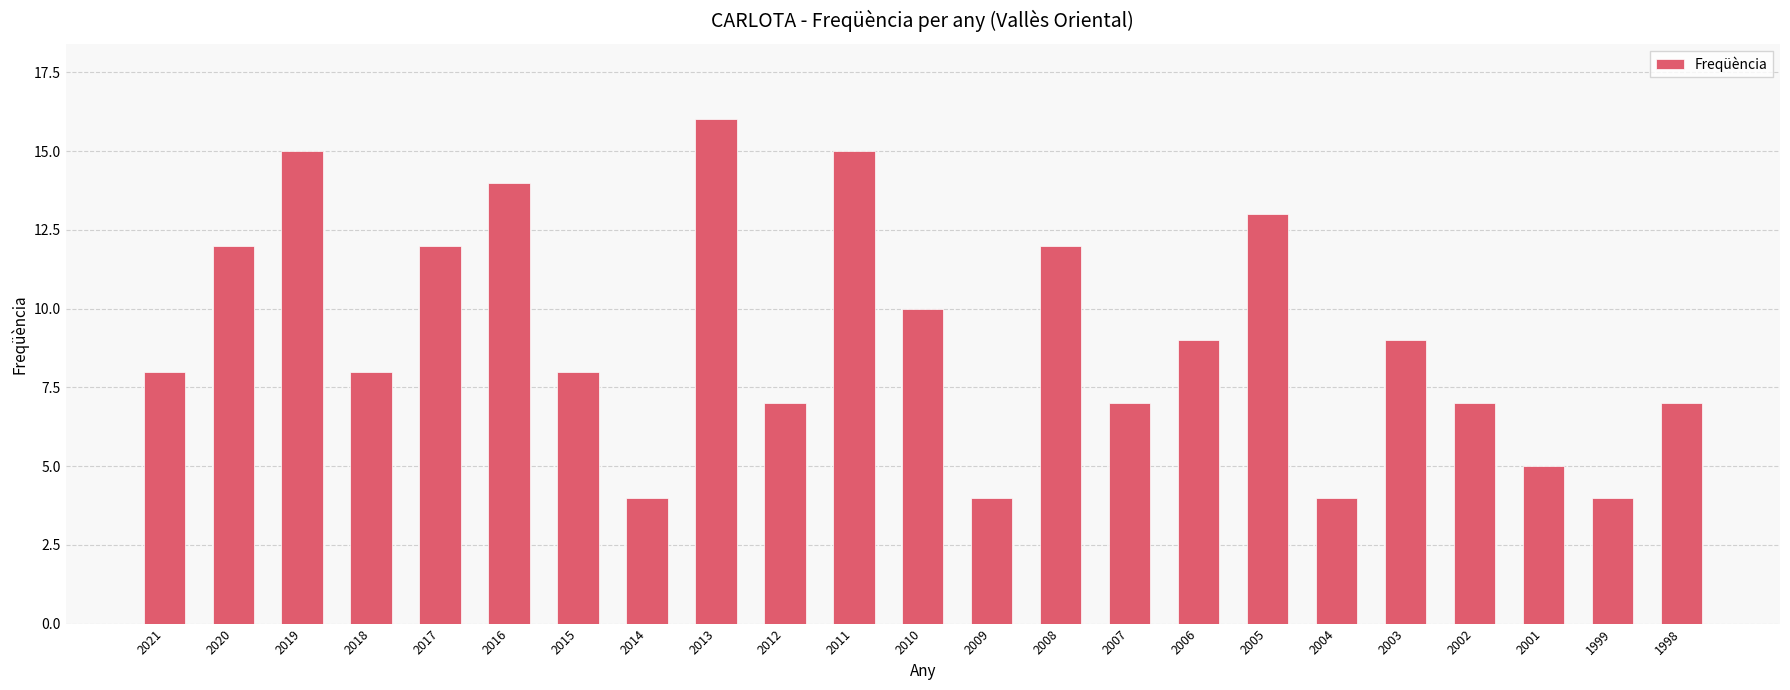

Reading right to left, extract all data points from this chart.

7	4	5	7	9	4	13	9	7	12	4	10	15	7	16	4	8	14	12	8	15	12	8